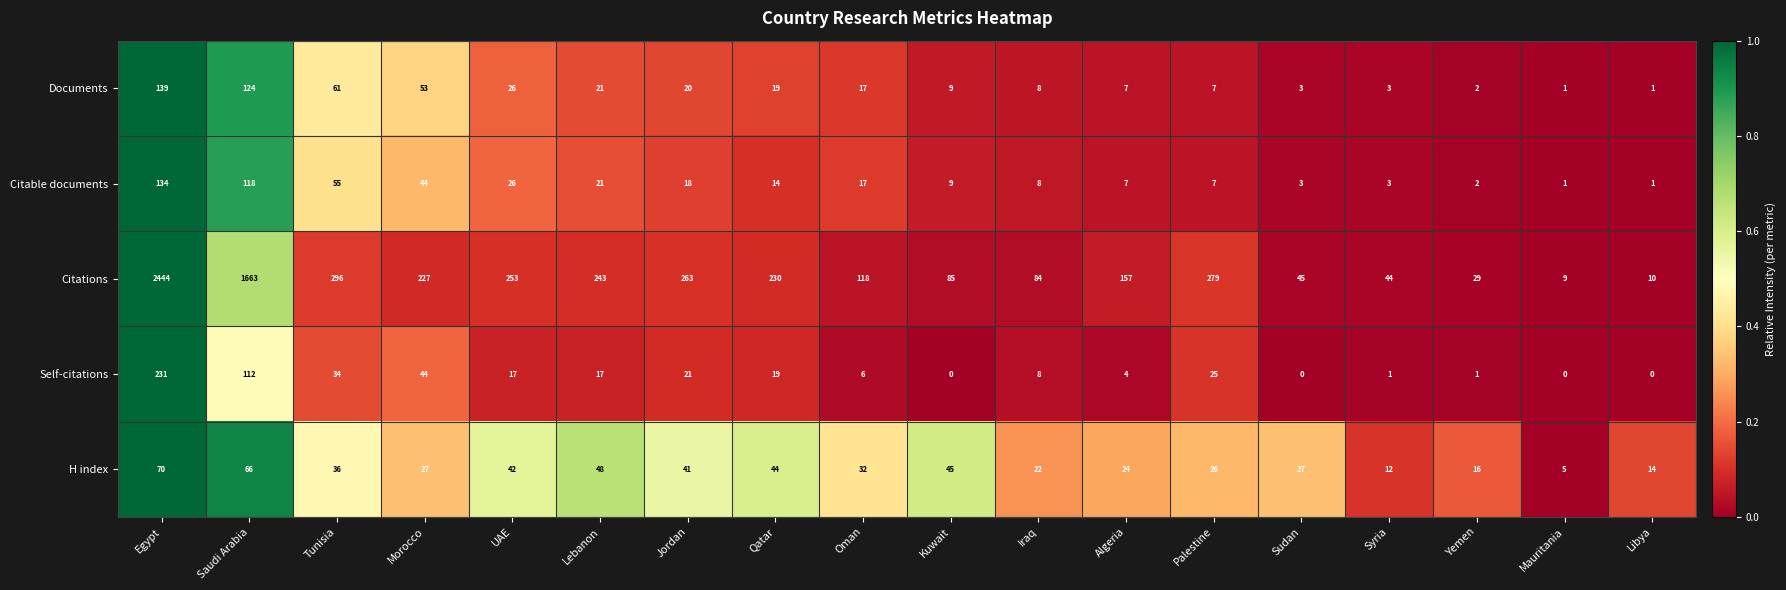

Where does the Documents series first go above 17?

Egypt